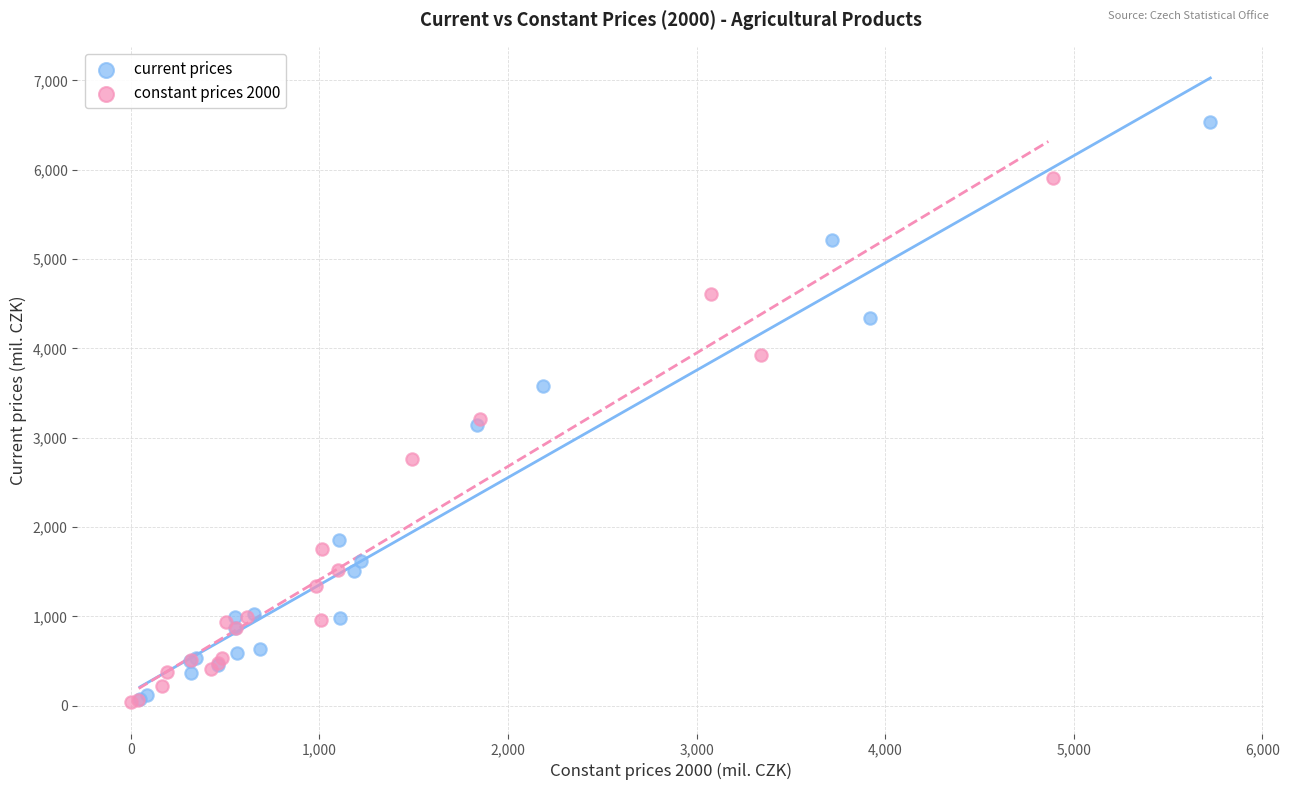

Which series has the widest spread of Y values?

current prices